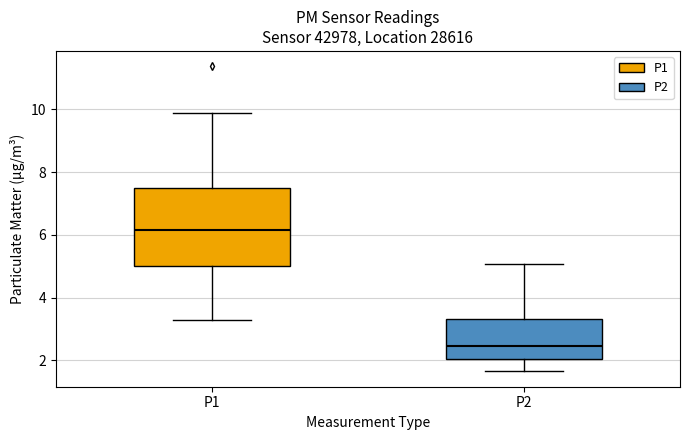

Reading left to right, read every box against the y-axis: the position of its median line, the range the box covers, and the ends of its whiskers. The values are not printed on the chart, so give them approximately, as read against the axis.

P1: median 6.2, box 5.0 to 7.6, whiskers 3.4 to 9.8
P2: median 2.4, box 2.0 to 3.4, whiskers 1.6 to 5.0